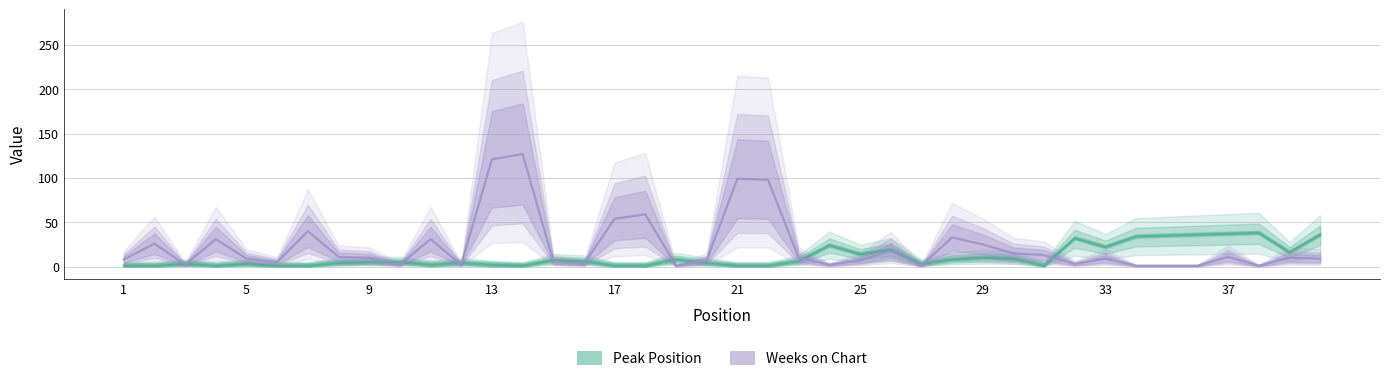

Where does the Peak Position series first go above 5?

15